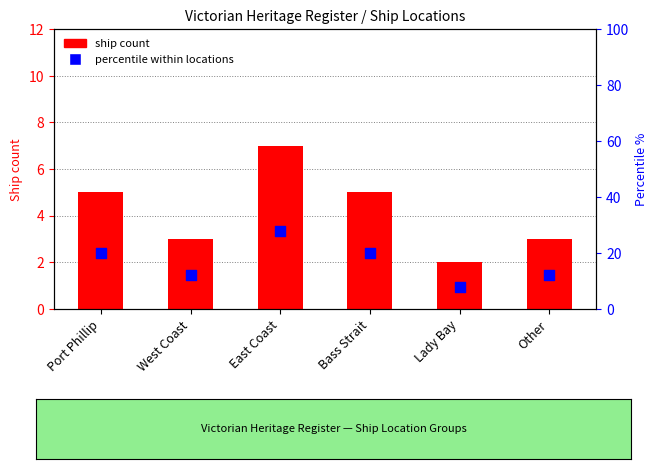

Is the value of ship count at Bass Strait greater than the value of percentile within locations at East Coast?

No